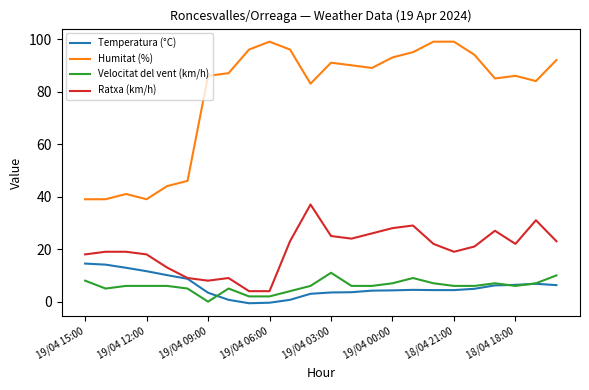

True or false: Temperatura (°C) and Humitat (%) intersect in this chart.

False